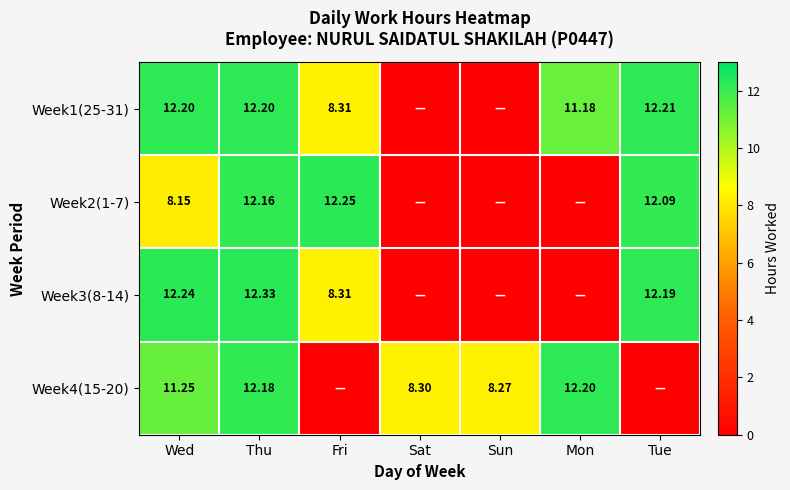

Is the value of Week2(1-7) at Thu greater than the value of Week4(15-20) at Sat?

Yes